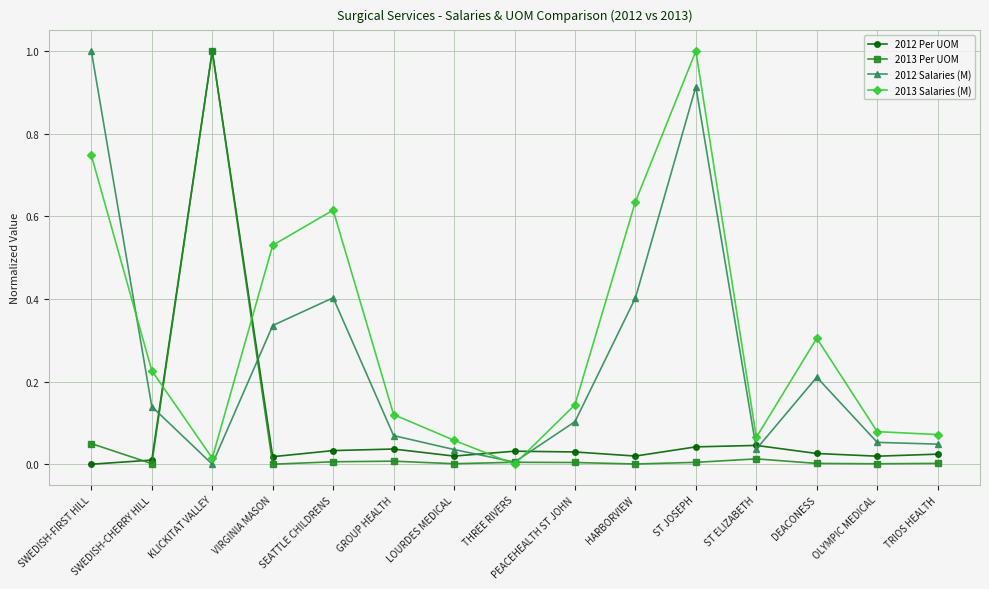

In 2013 Salaries (M), how many points are higher than both neighbors (excluding endpoints)?

3